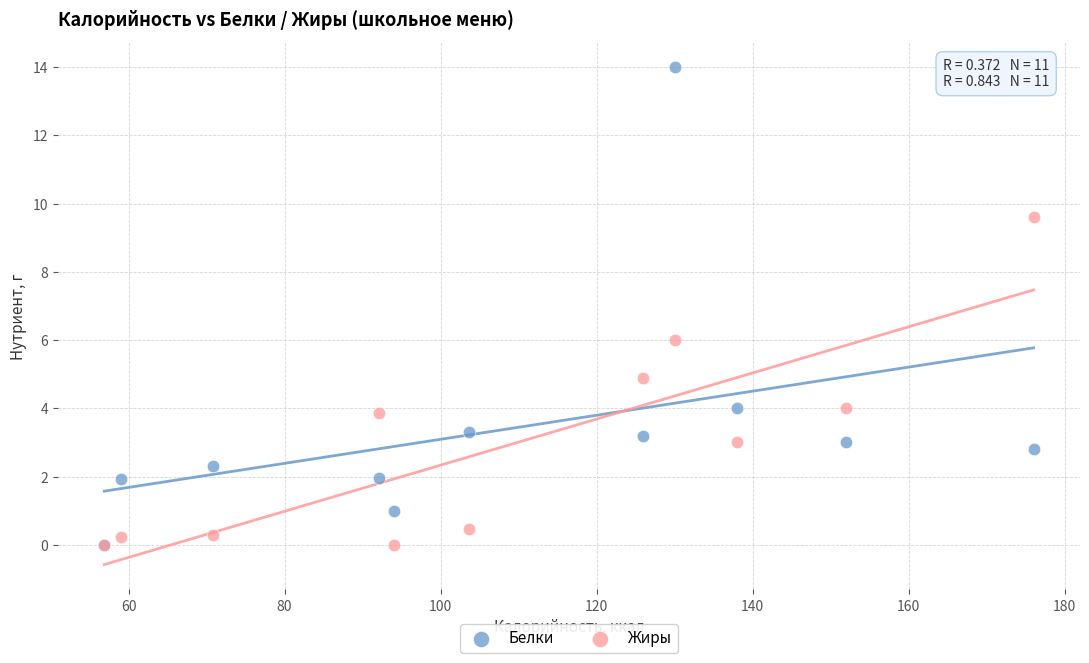

Across all series, what Y value is closest to 7?

6.0